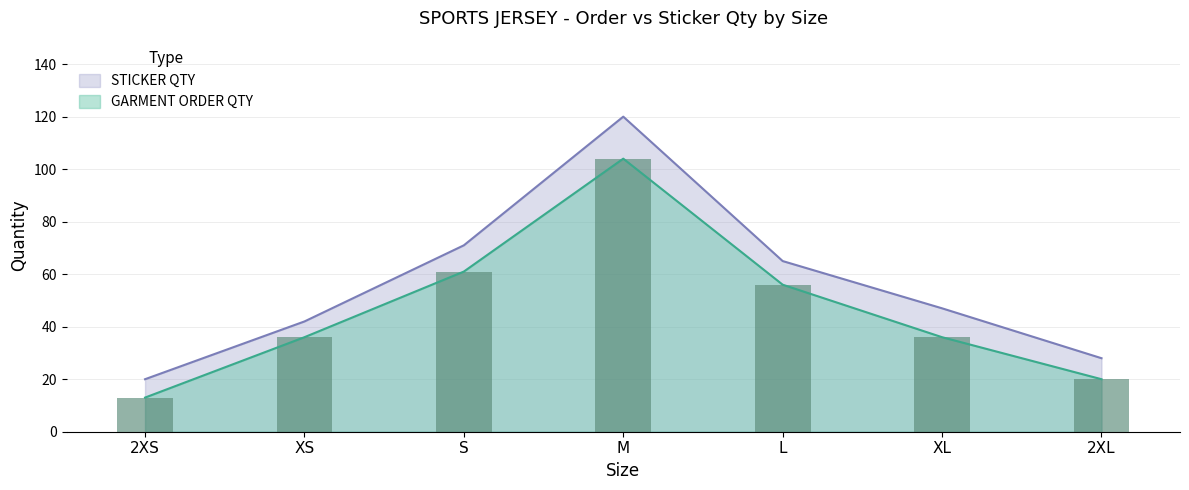

Between XS and L, which series saw the biggest shift?

STICKER QTY